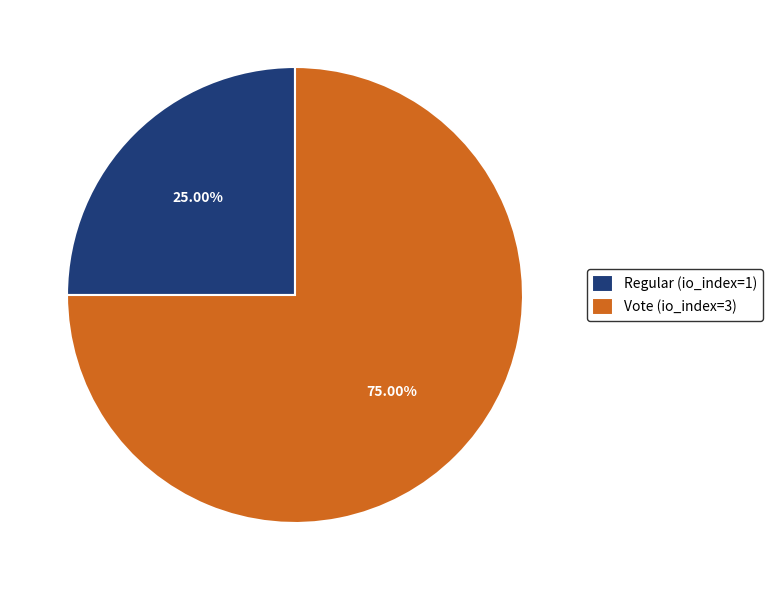

To the nearest percent, what percentage of the pie is Regular (io_index=1)?

25%